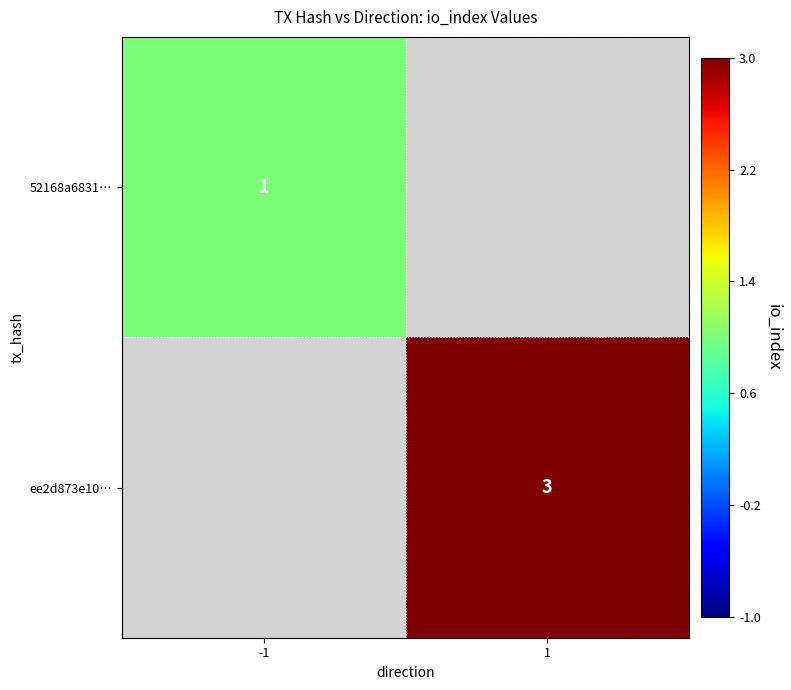

How many data points does each series have?

2